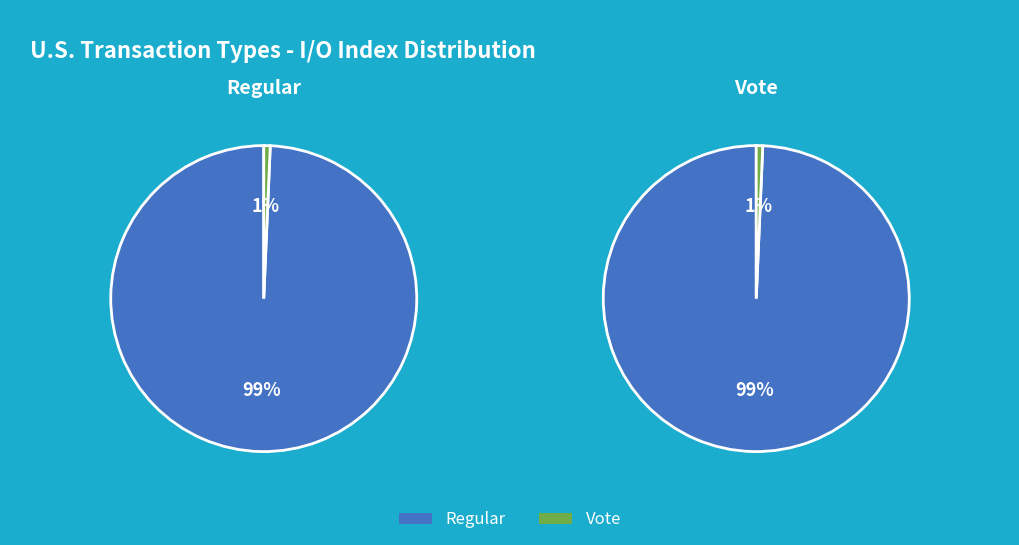

To the nearest percent, what is the combined percentage of Vote and Regular?

100%